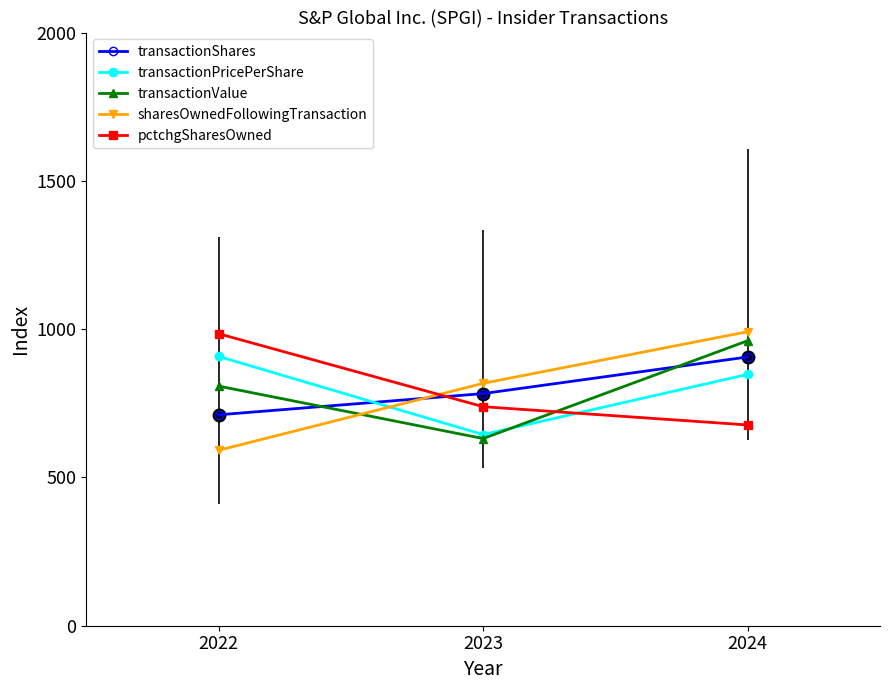

Reading left to right, transcribe all the data shown in this chart.

transactionShares: 711.2	782.7	906.2
transactionPricePerShare: 908.0	644.4	847.6
transactionValue: 807.9	631.1	961.0
sharesOwnedFollowingTransaction: 591.4	817.2	991.4
pctchgSharesOwned: 984.6	738.5	676.9